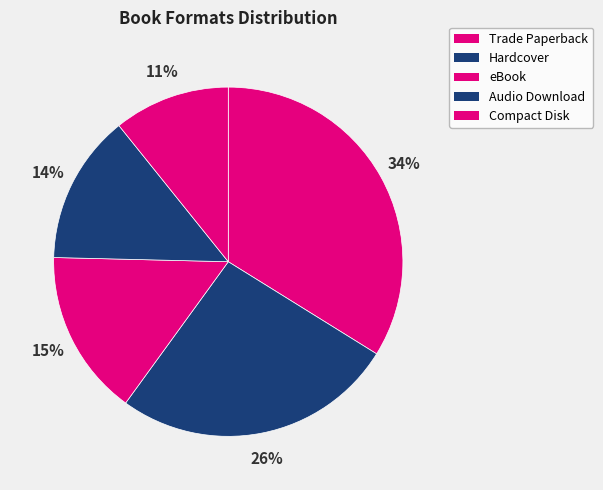

Approximately how many times larger is the value at eBook compared to Audio Download?

1.1